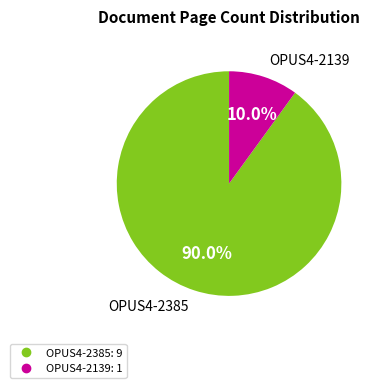

To the nearest percent, what portion does OPUS4-2385 represent?

90%